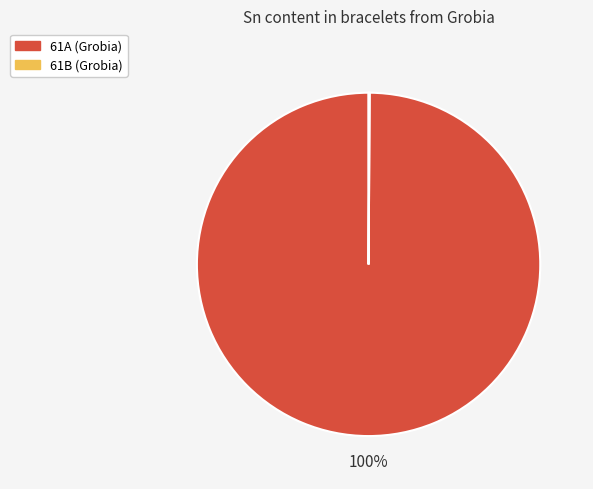

The 61A (Grobia) slice represents 100% of the pie. True or false?

True